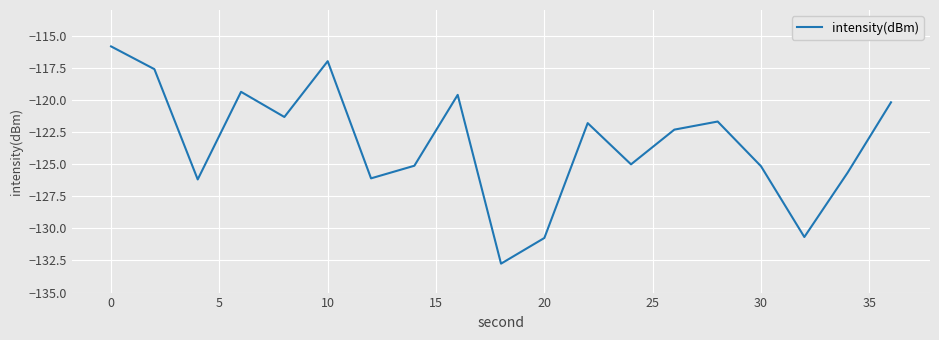

What is the greatest value displayed?

-115.8